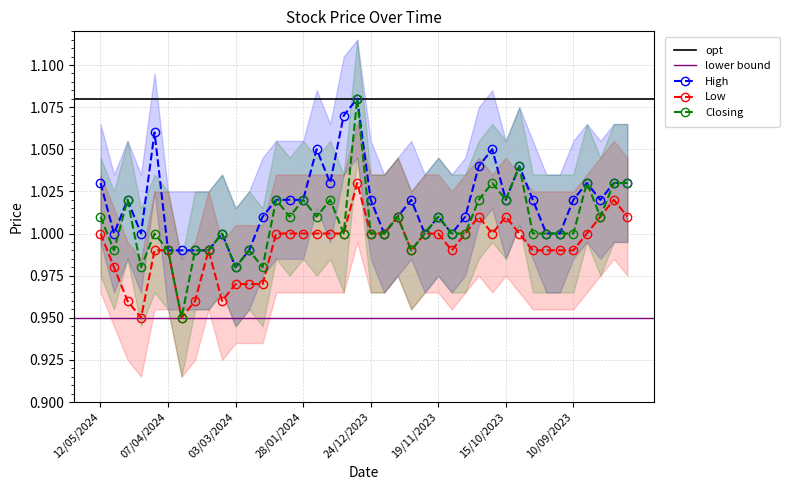

List the series in order of their overall mean, lowest first.

Low, Closing, High